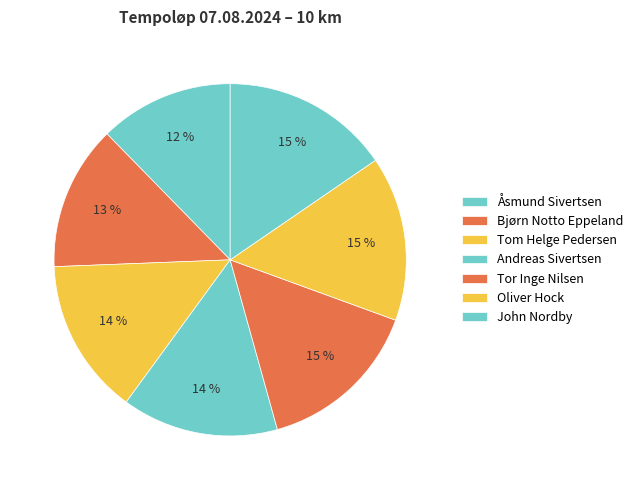

What percentage is the Åsmund Sivertsen slice, to the nearest percent?

12%